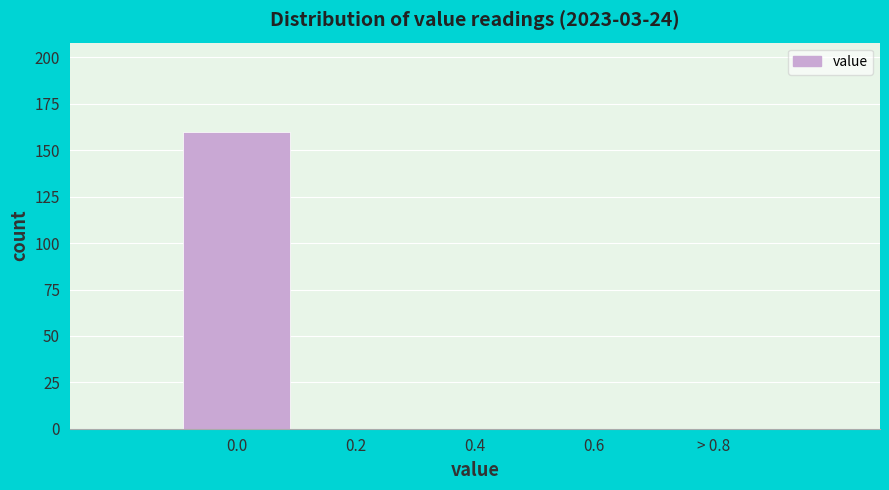

Reading left to right, what are all the values shown in this chart?

0.0=160	0.2=0	0.4=0	0.6=0	> 0.8=0